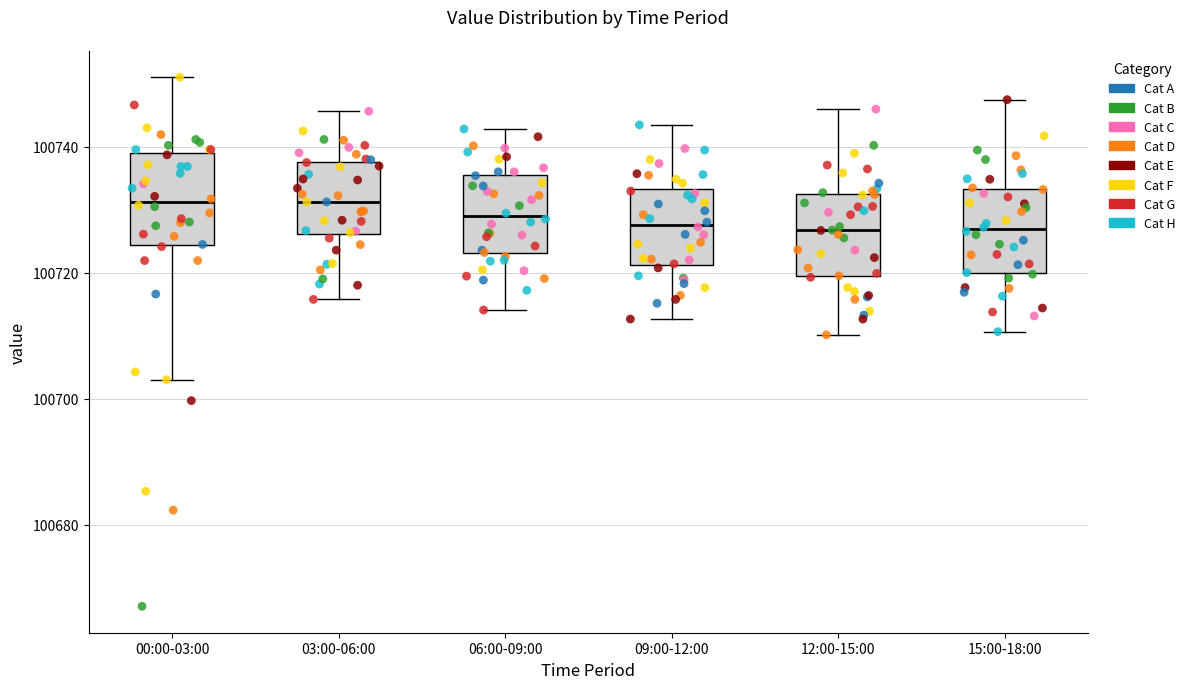

Where is the lower edge of the box for 12:00-15:00 on the y-axis? The values are not printed on the chart, so give them approximately, as read against the axis.

100720